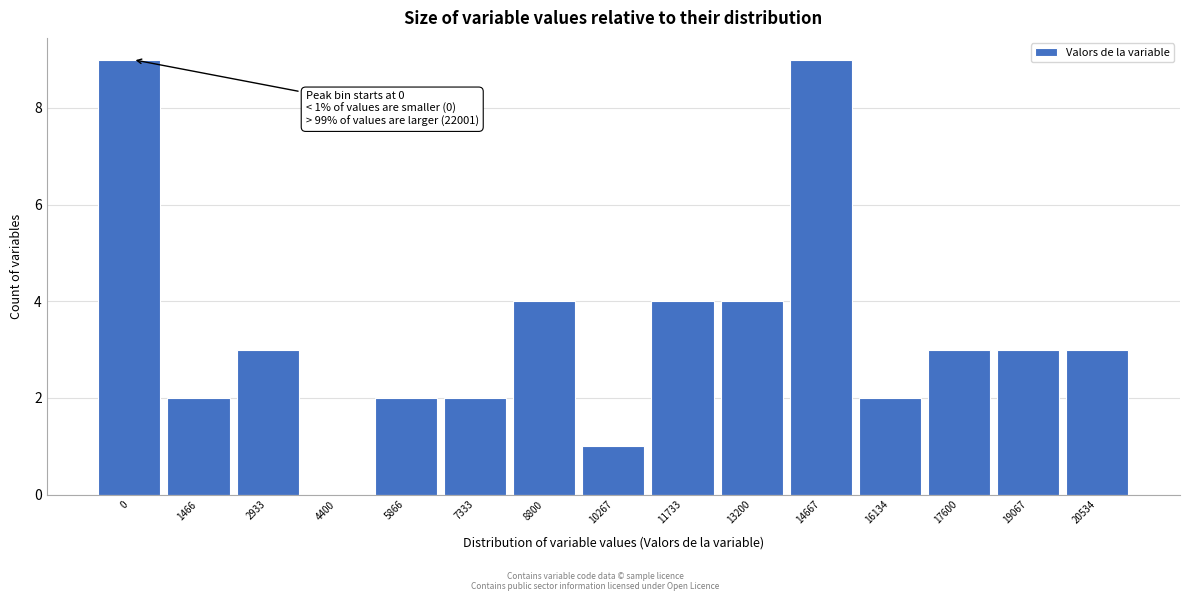

Reading right to left, what are all the values shown in this chart?

20534=3	19067=3	17600=3	16134=2	14667=9	13200=4	11733=4	10267=1	8800=4	7333=2	5866=2	4400=0	2933=3	1466=2	0=9